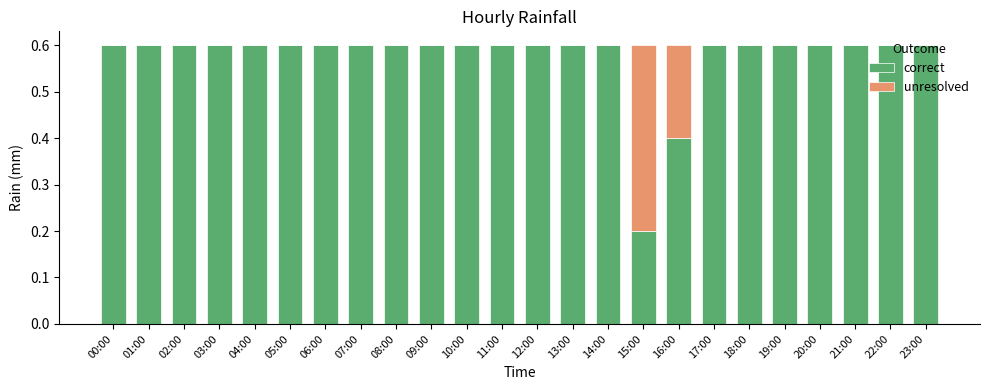

How many distinct data groups are displayed?

2